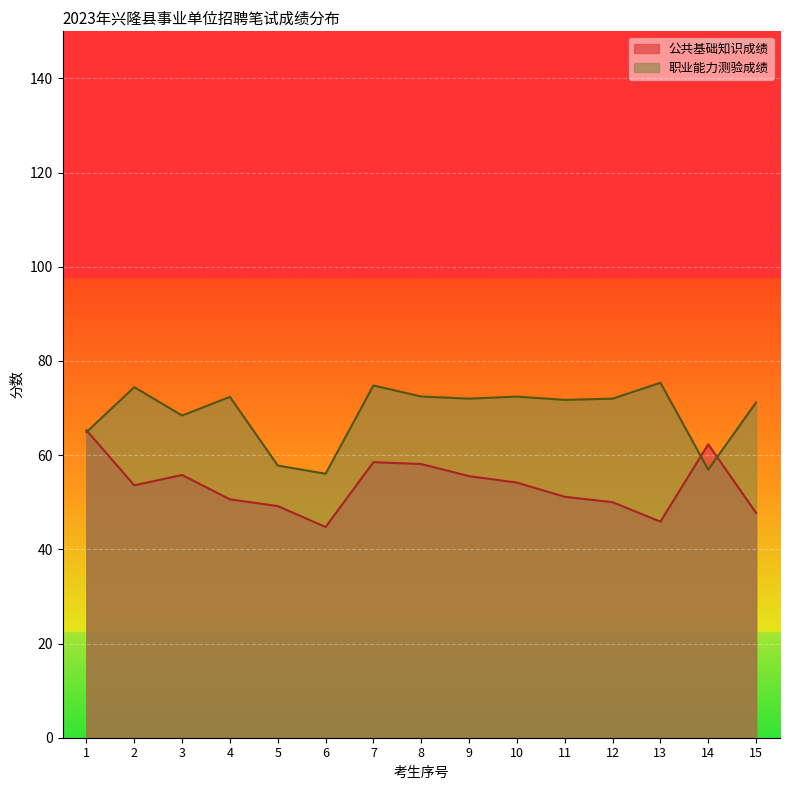

At how many categories does at least one series exceed 60?

13